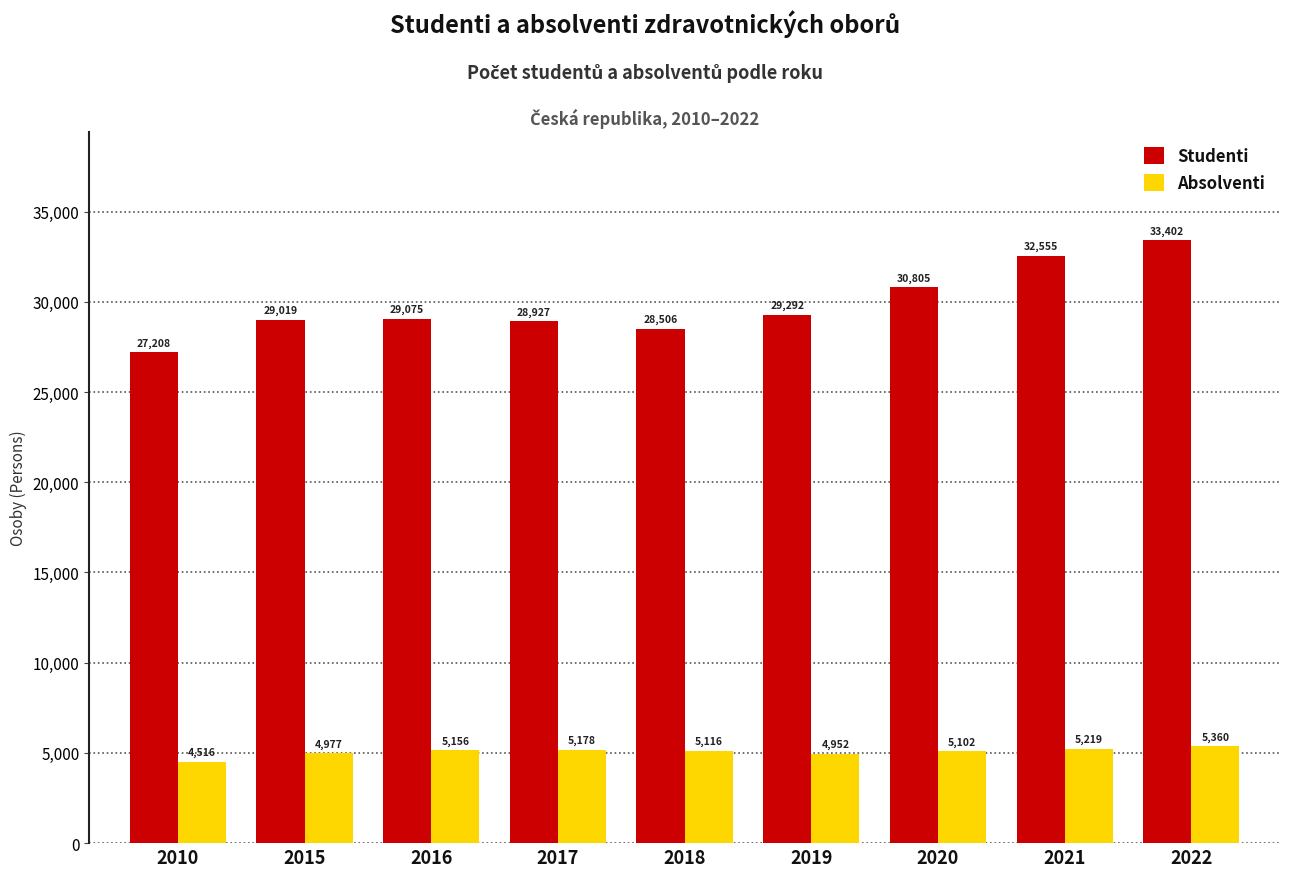

Reading right to left, list all the values displayed in this chart.

Studenti: 33402	32555	30805	29292	28506	28927	29075	29019	27208
Absolventi: 5360	5219	5102	4952	5116	5178	5156	4977	4516